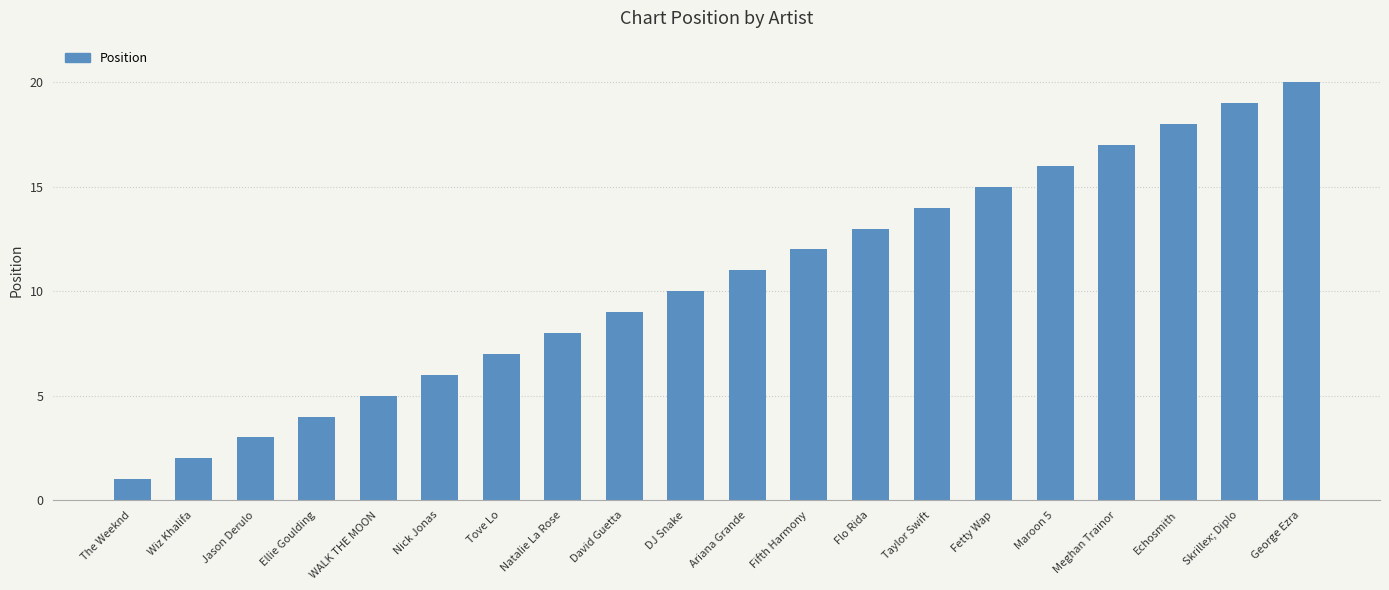

How many categories are shown in the chart?

20